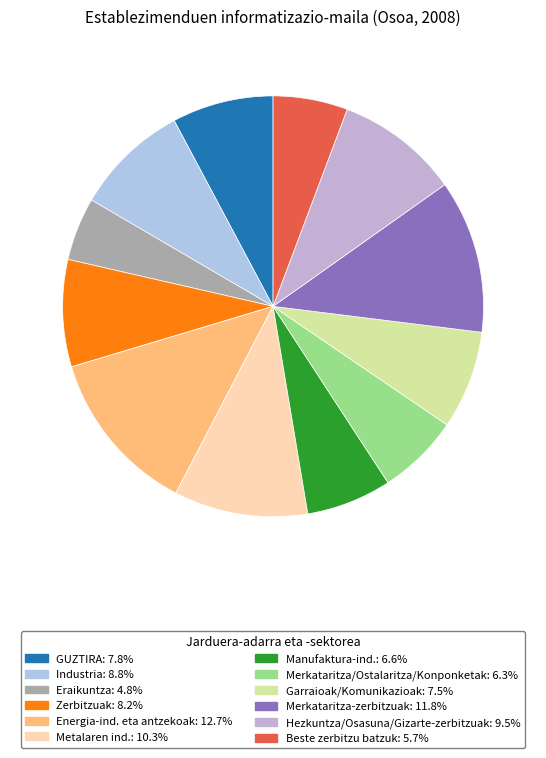

Is there any slice that represents more than half of the pie?

No